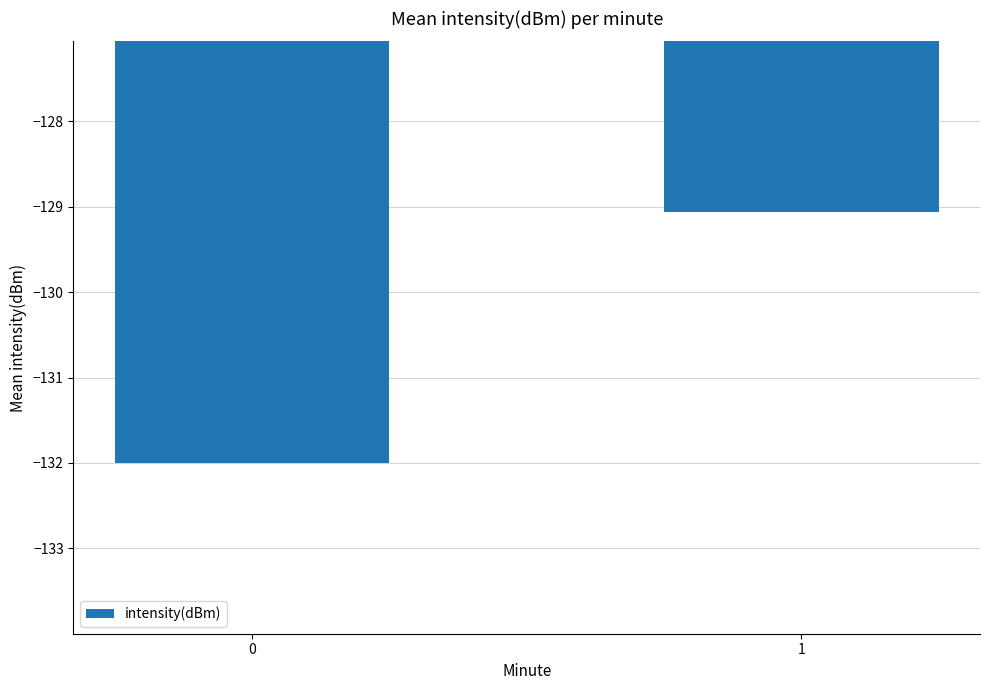

The value at 1 is -129.1. True or false?

True